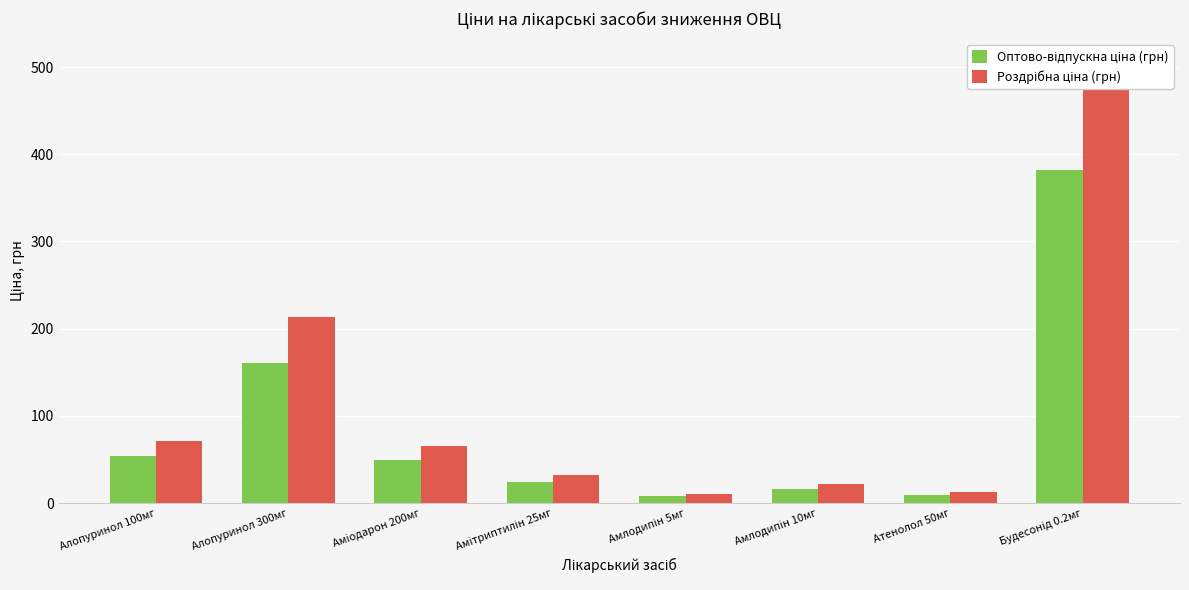

Which category has the lowest value in the Оптово-відпускна ціна (грн) series?

Амлодипін 5мг